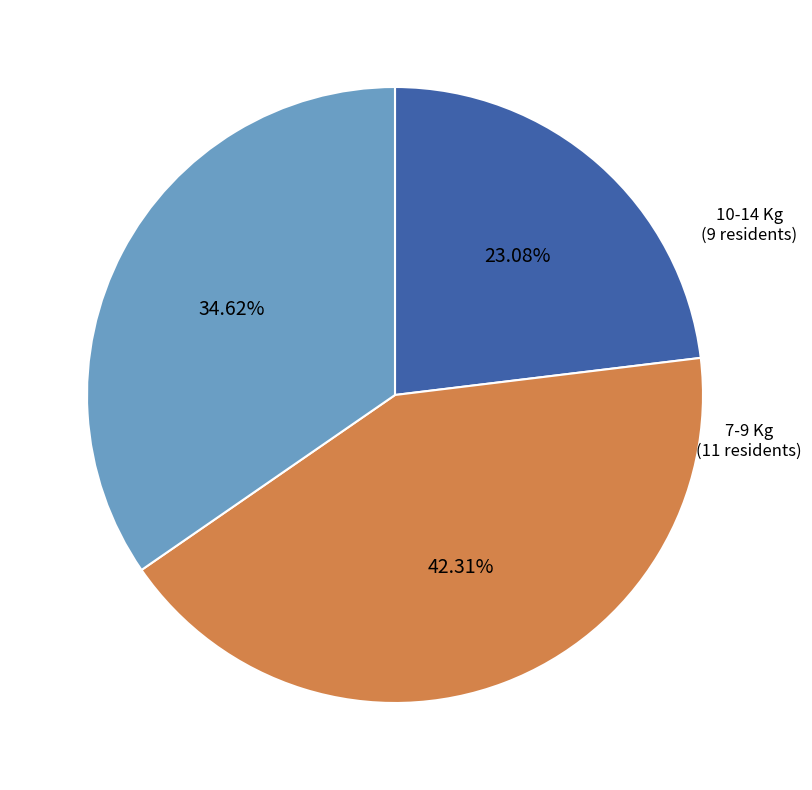

Is there a majority slice in this chart?

No